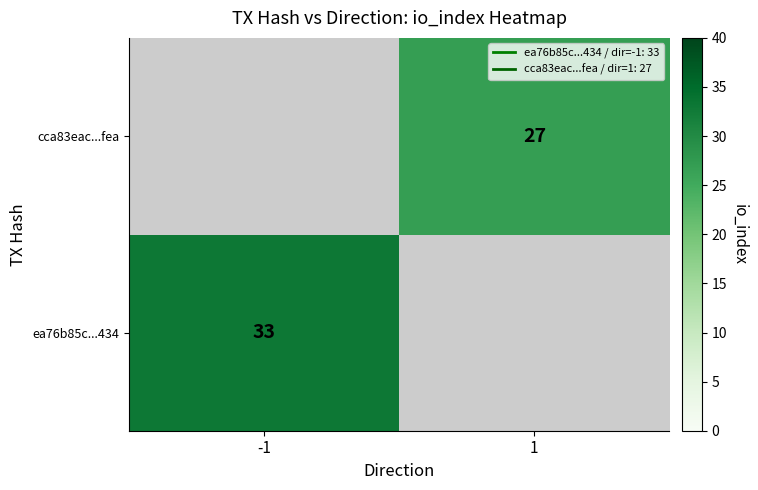

At which category does the chart reach its minimum across all series?

1